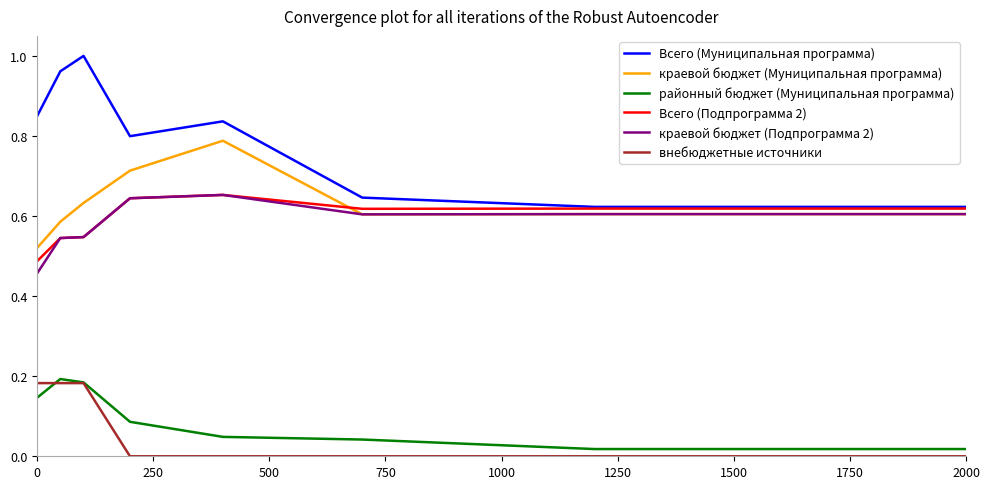

How many lines are shown in the chart?

6